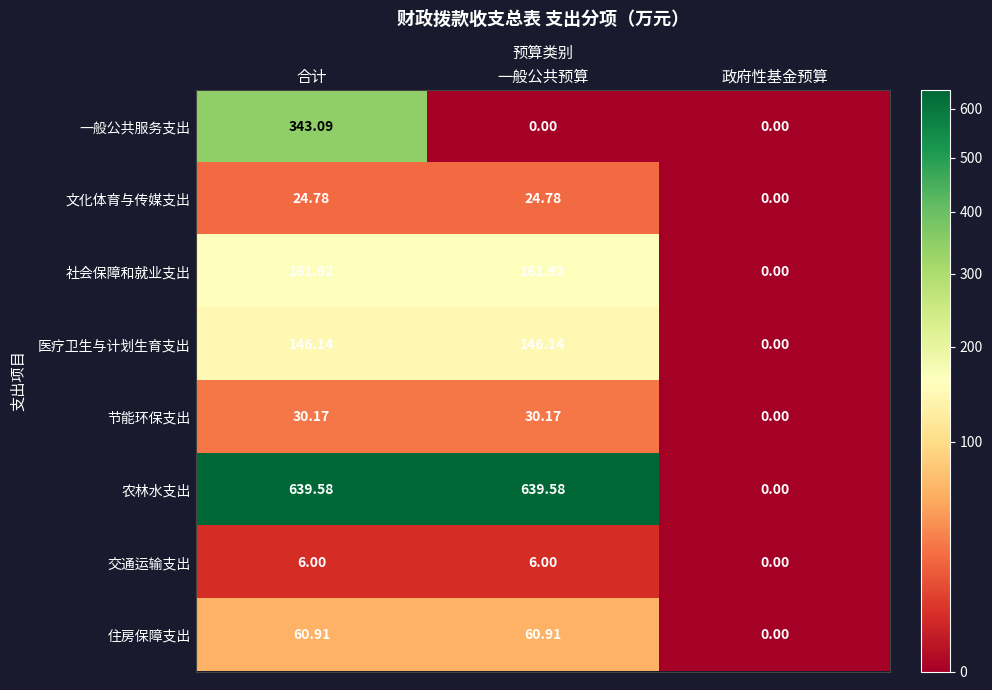

Rank the series at 合计 from lowest to highest value.

交通运输支出, 文化体育与传媒支出, 节能环保支出, 住房保障支出, 医疗卫生与计划生育支出, 社会保障和就业支出, 一般公共服务支出, 农林水支出